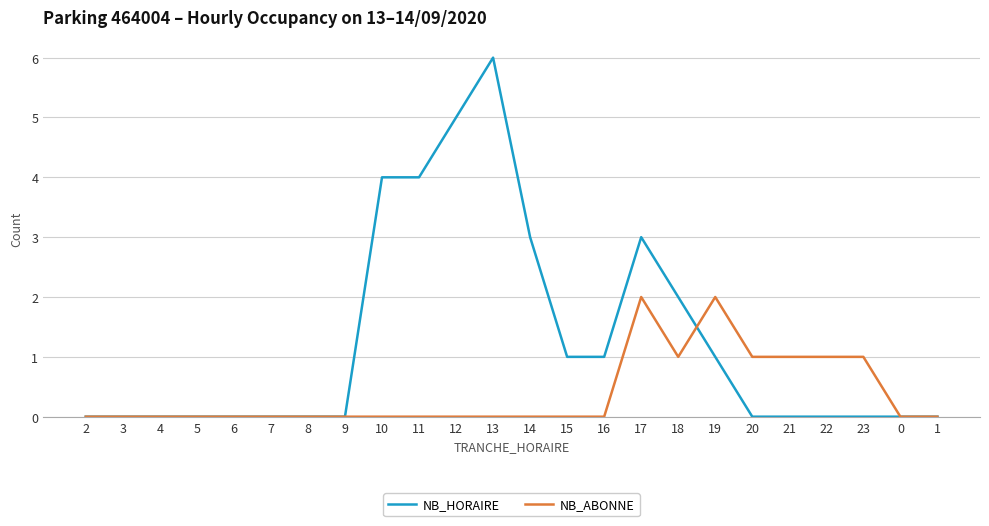

How many NB_HORAIRE values are between 0 and 3?

20